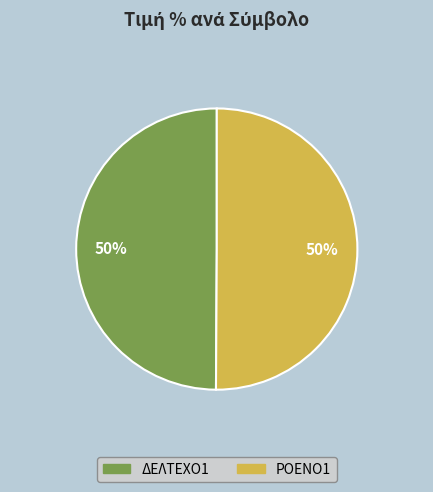

To the nearest percent, what portion does ΔΕΛΤΕΧΟ1 represent?

50%